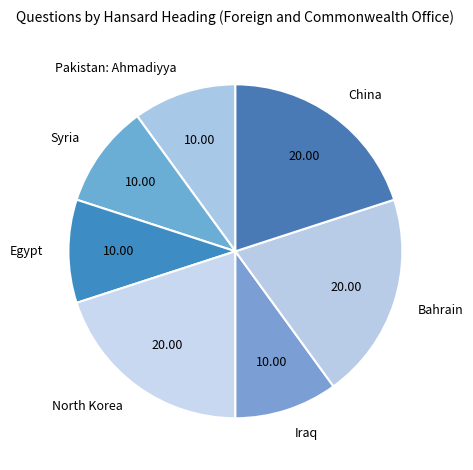

What is the ratio of the value at Bahrain to the value at China?

1.0